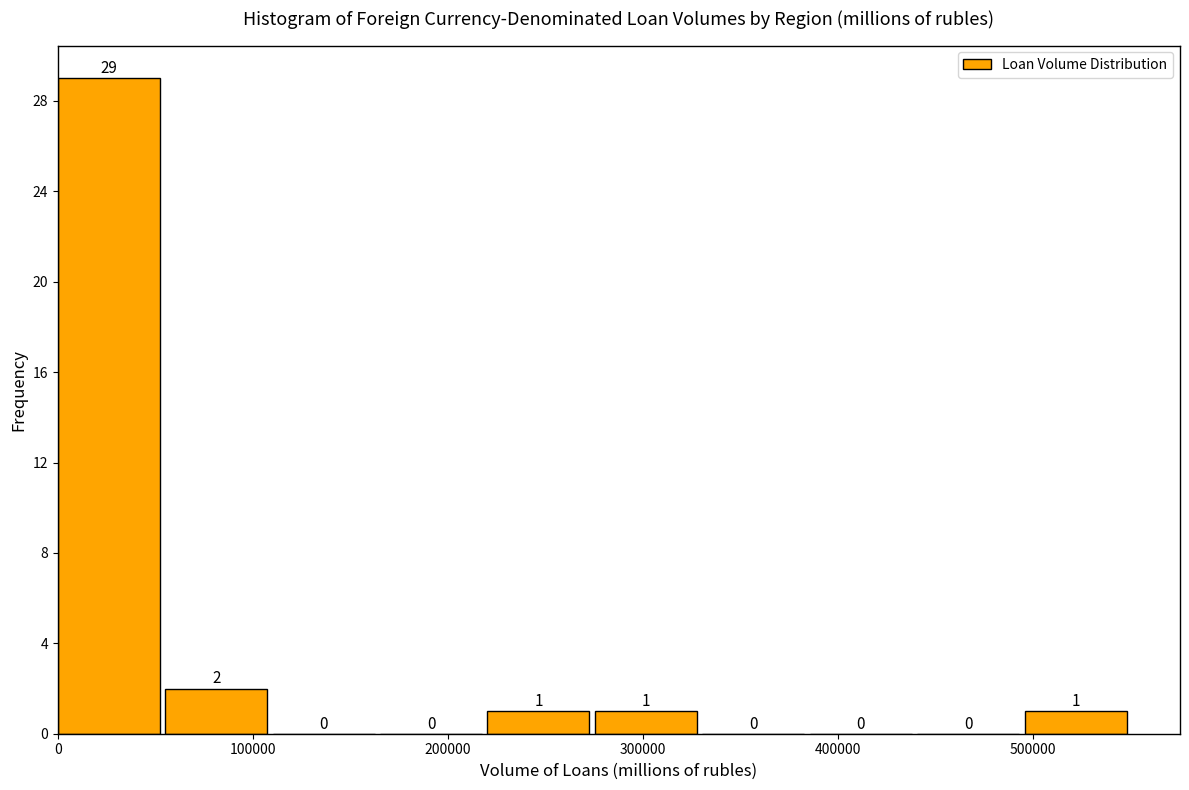

Reading left to right, transcribe this chart: for each bar, give the range it covers on the x-axis and its height. The bar edges are not printed on the chart, so give them approximately, as read against the axis.

0 to 60000: 29
60000 to 110000: 2
110000 to 170000: 0
170000 to 220000: 0
220000 to 280000: 1
280000 to 330000: 1
330000 to 390000: 0
390000 to 440000: 0
440000 to 500000: 0
500000 to 550000: 1